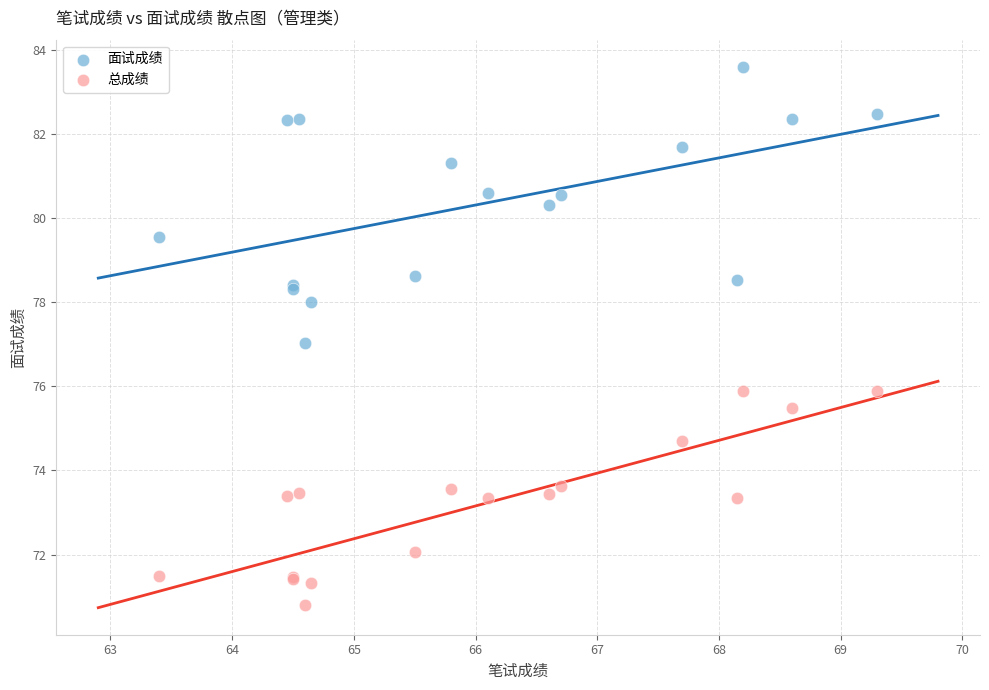

Which series has the largest Y range (max minus min)?

面试成绩